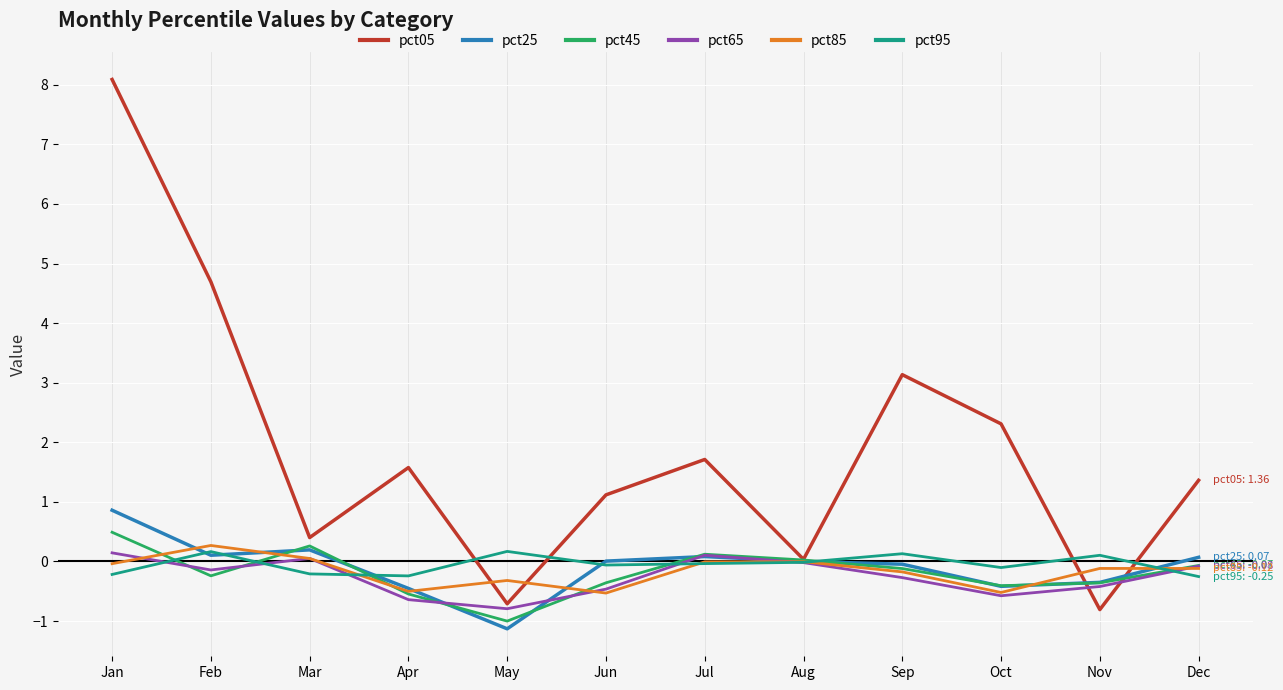

At which category is the sum across all series the highest?

Jan